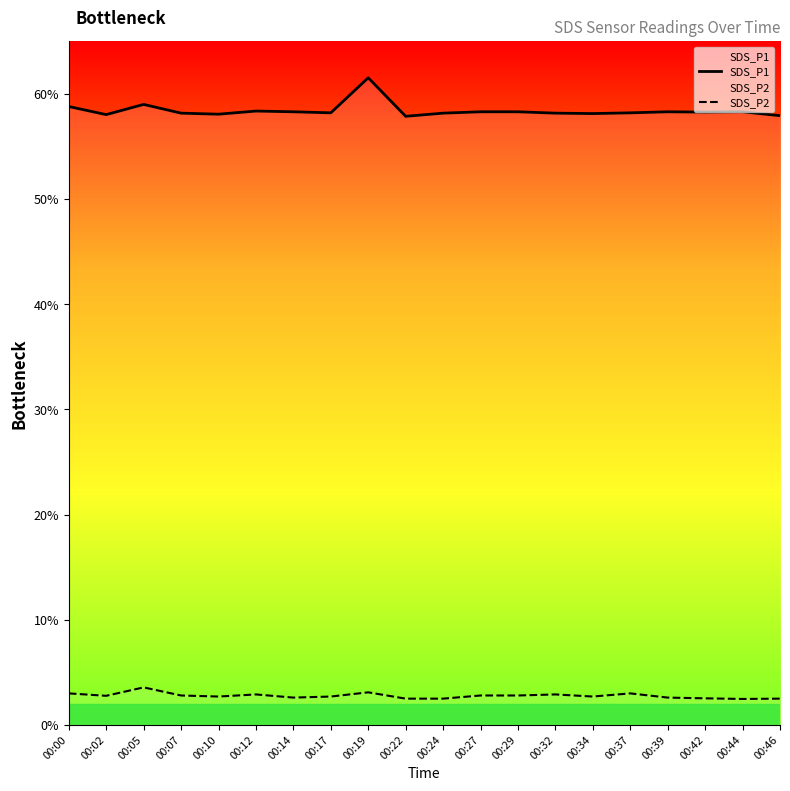

At which category does SDS_P2 reach its first local peak?

00:05